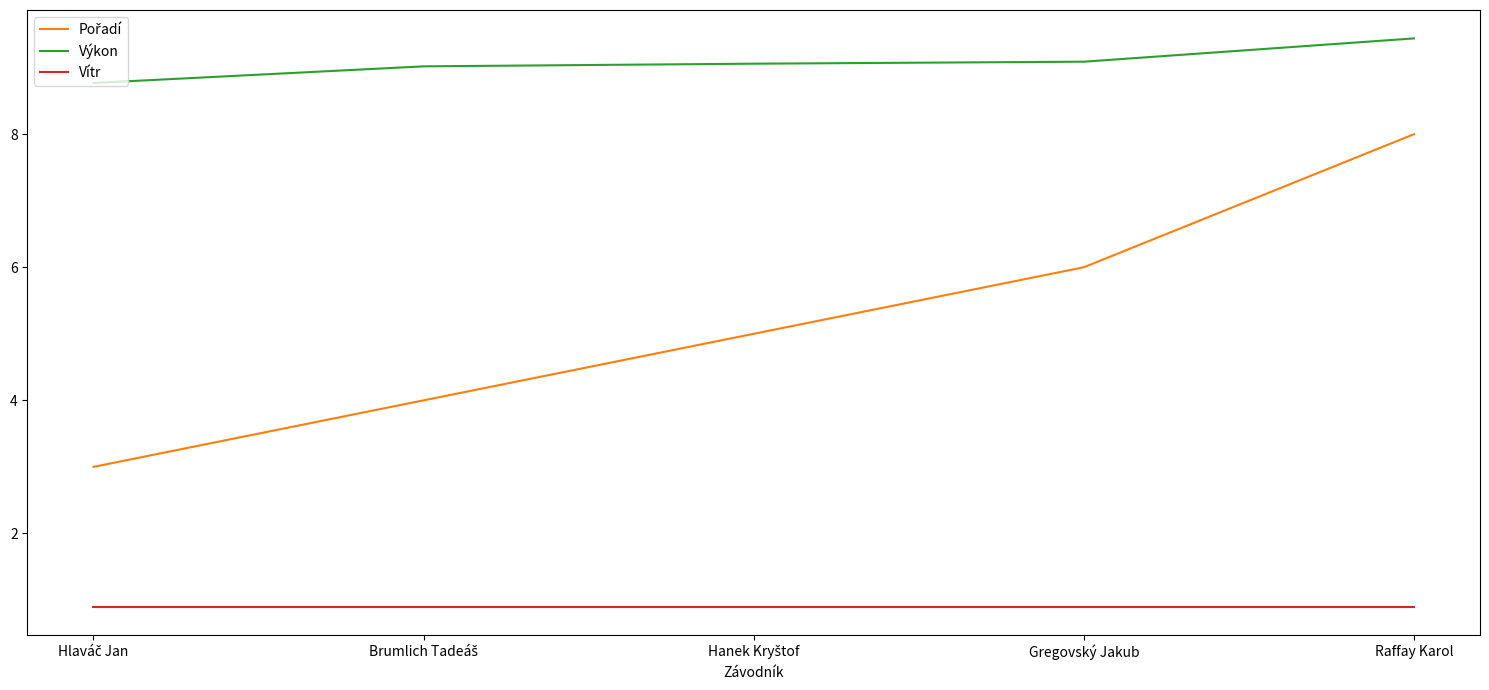

Which series has the largest total across all categories?

Výkon